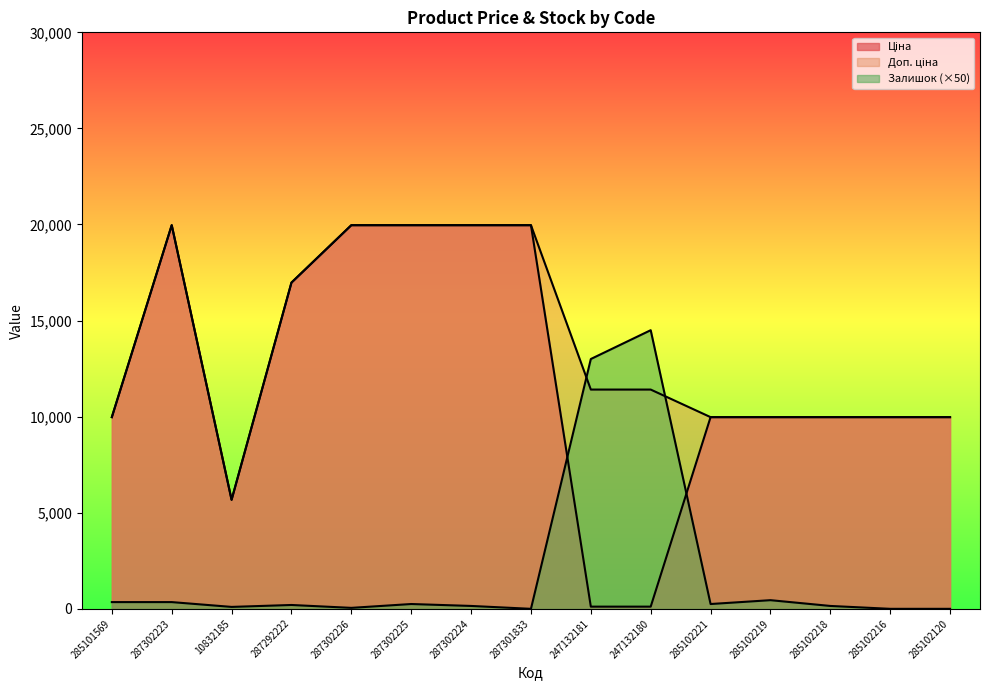

True or false: Ціна and Доп. ціна cross at least once.

False